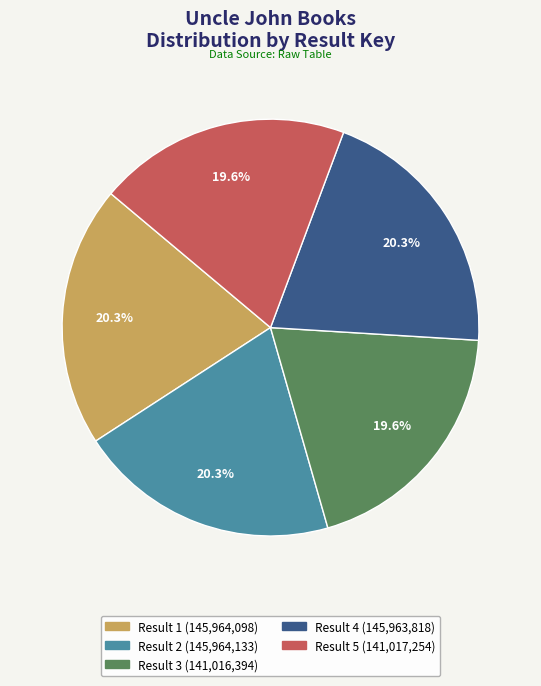

Does any single category account for the majority?

No